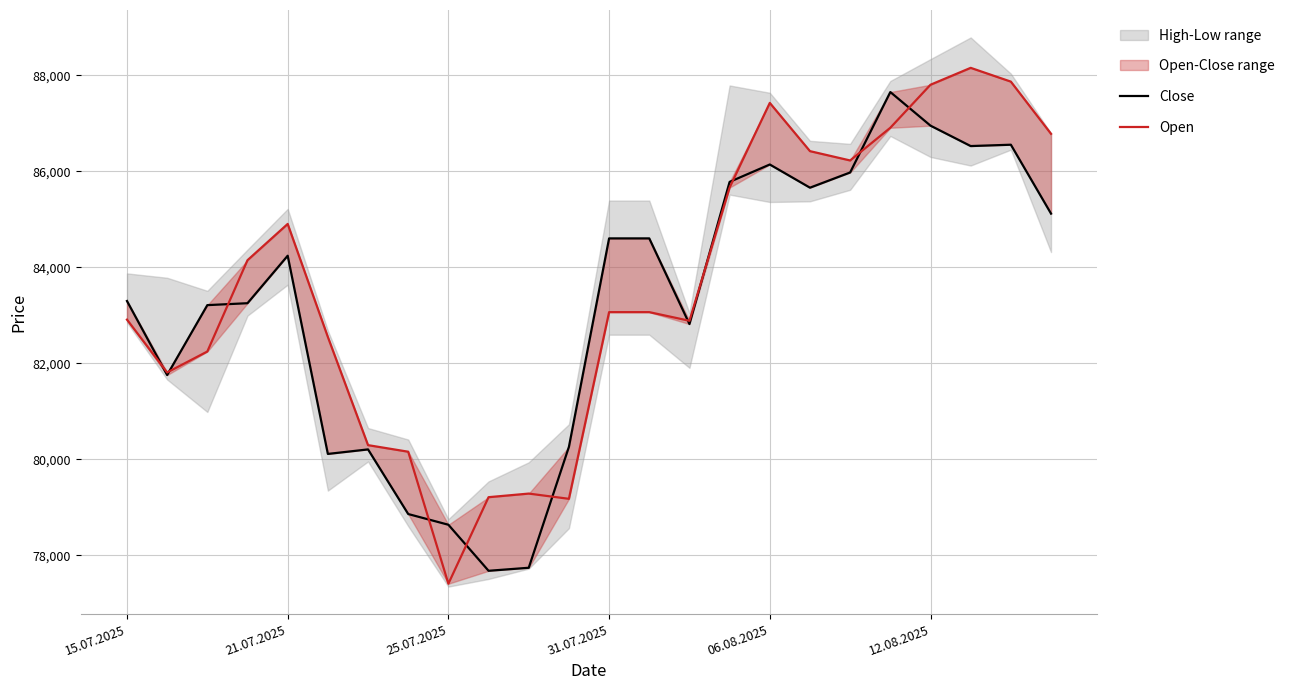

How many data points in Open are less than 83065?

11